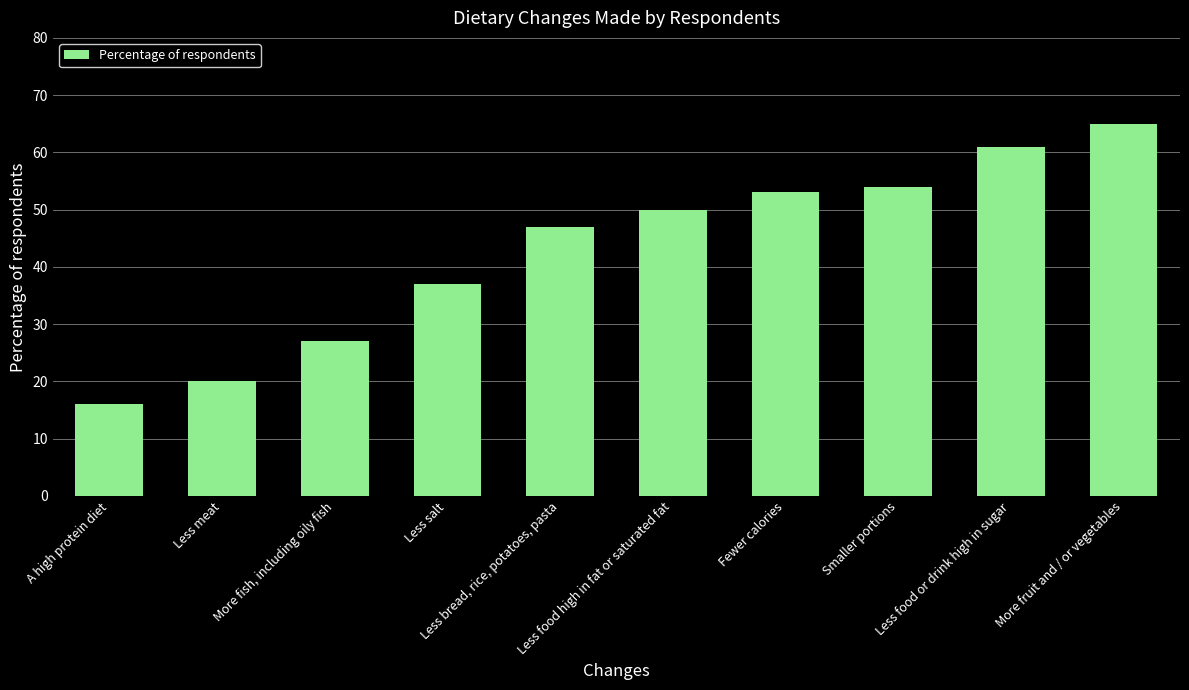

How many data points does each series have?

10